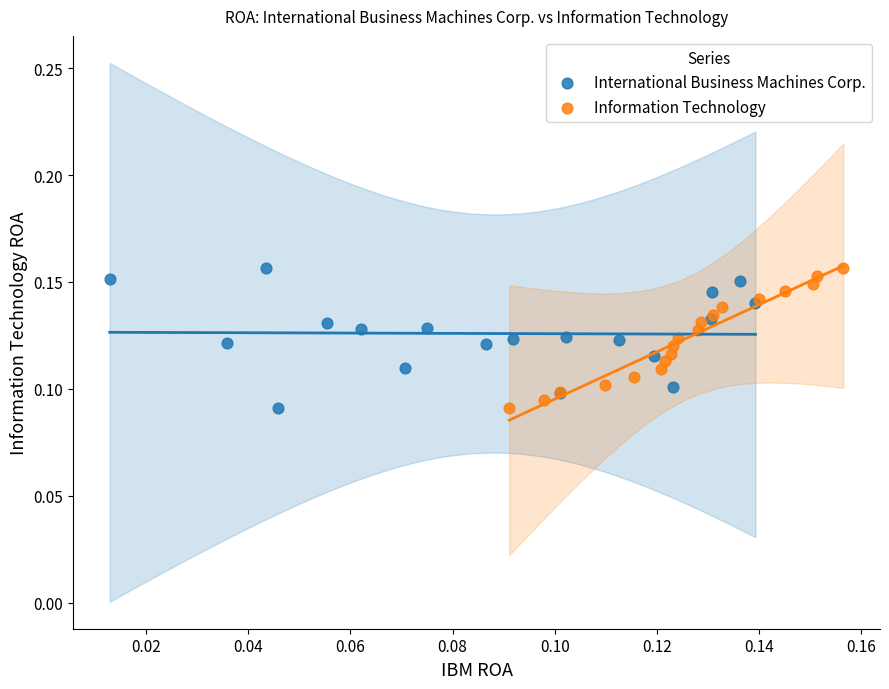

What are all the series names shown in the legend?

International Business Machines Corp., Information Technology